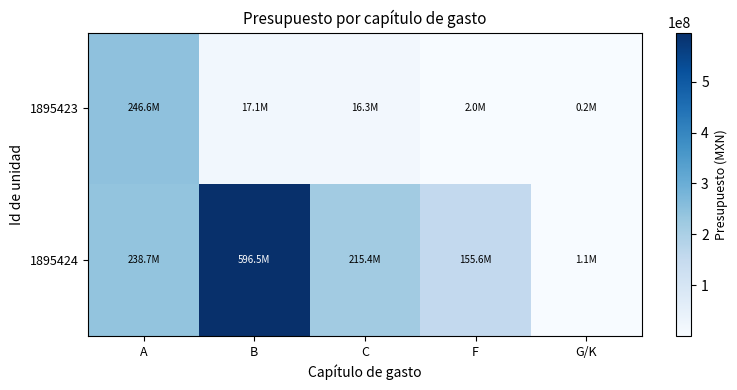

Which has a higher value, B or F?

B